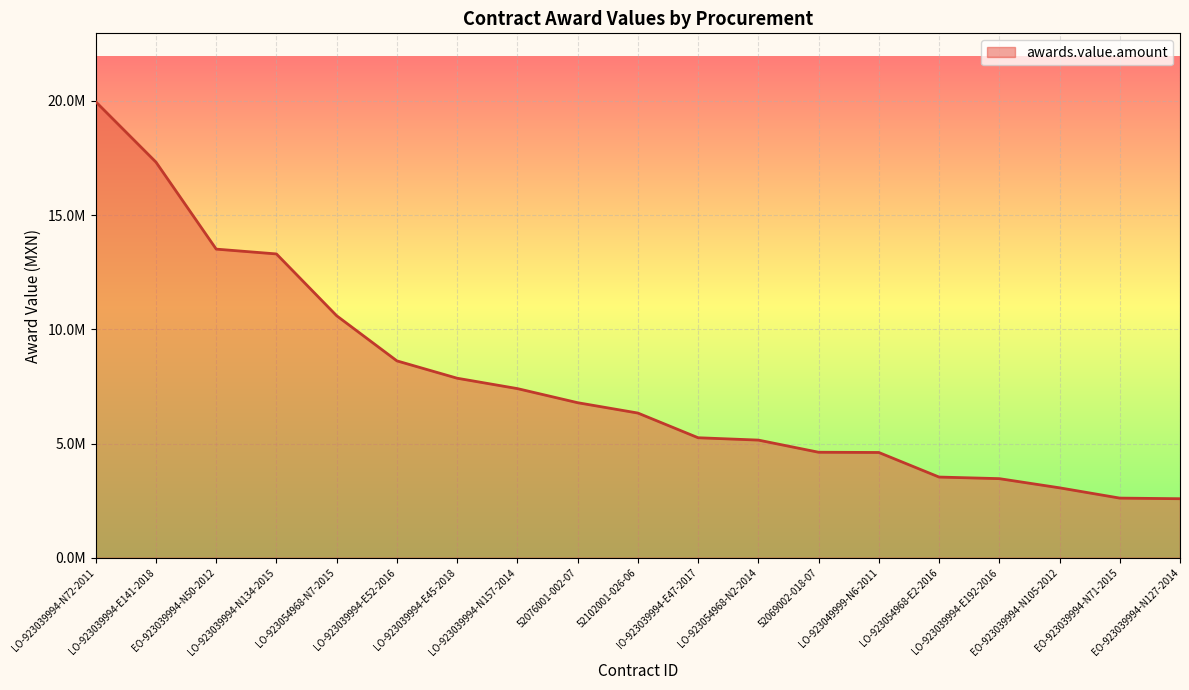

Does the chart display data point markers on the line(s)?

No